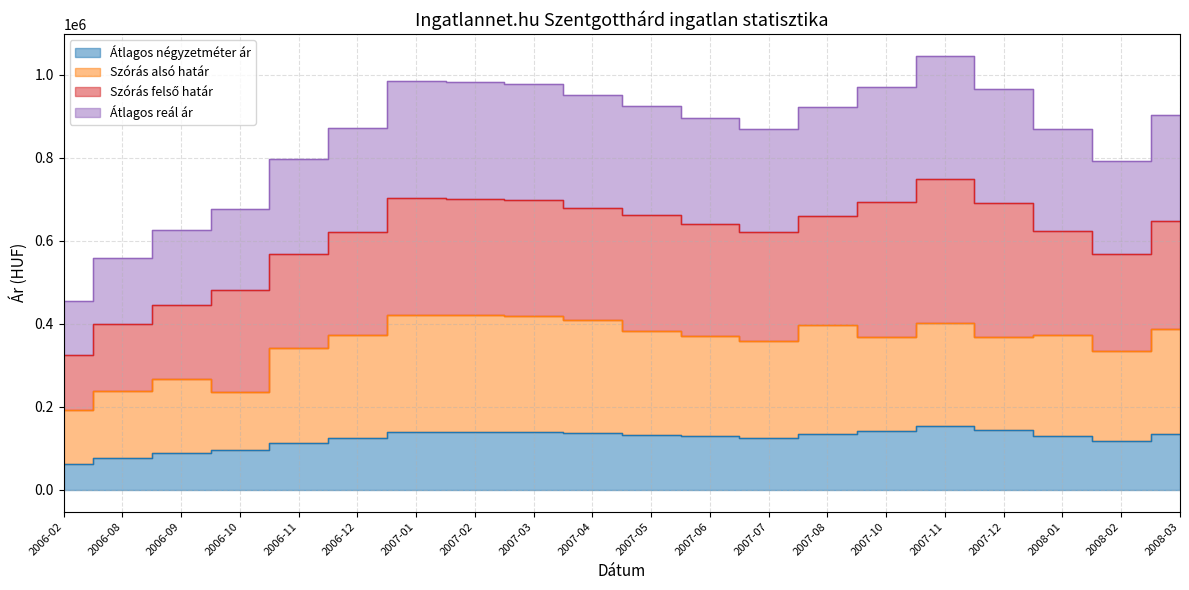

What is the average value of the Szórás alsó határ series?

353150